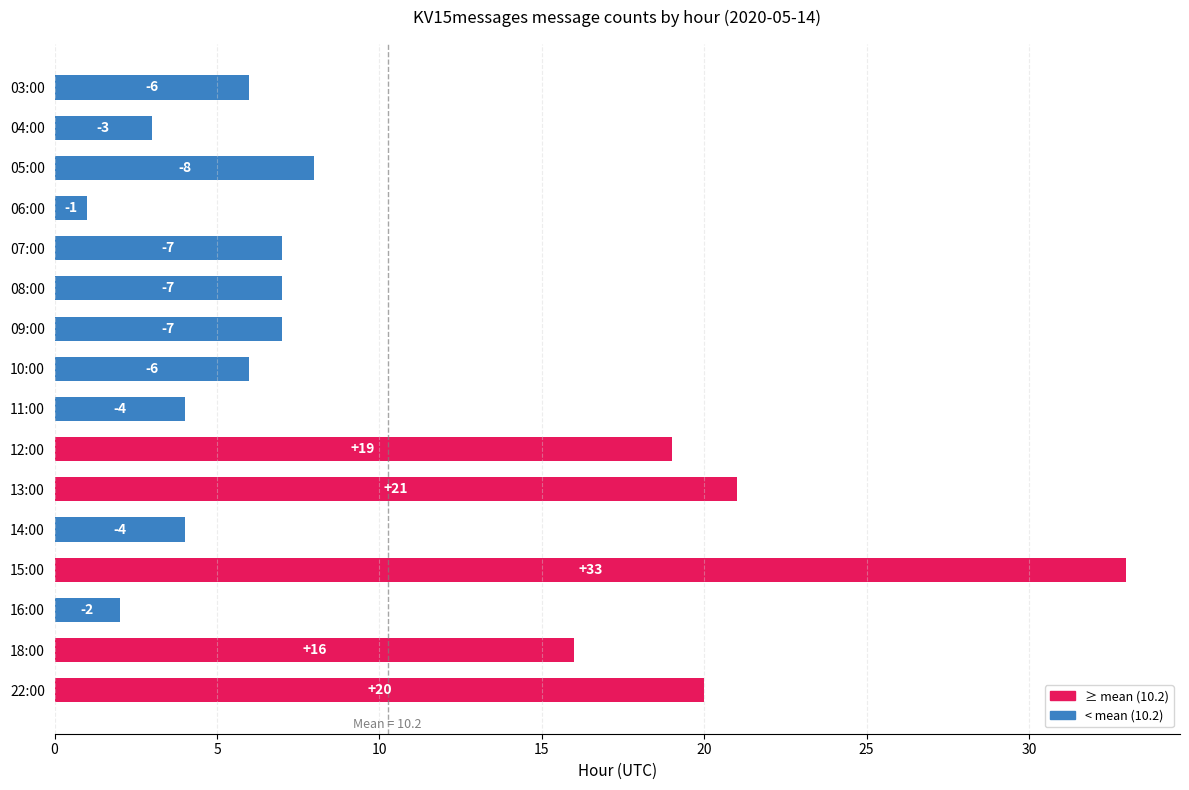

How many bars are there in total?

16